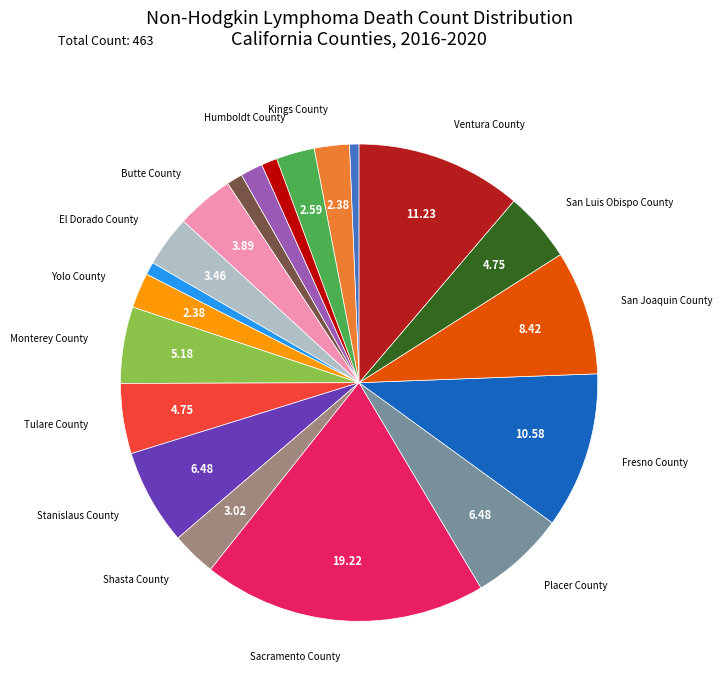

Does any single category account for the majority?

No